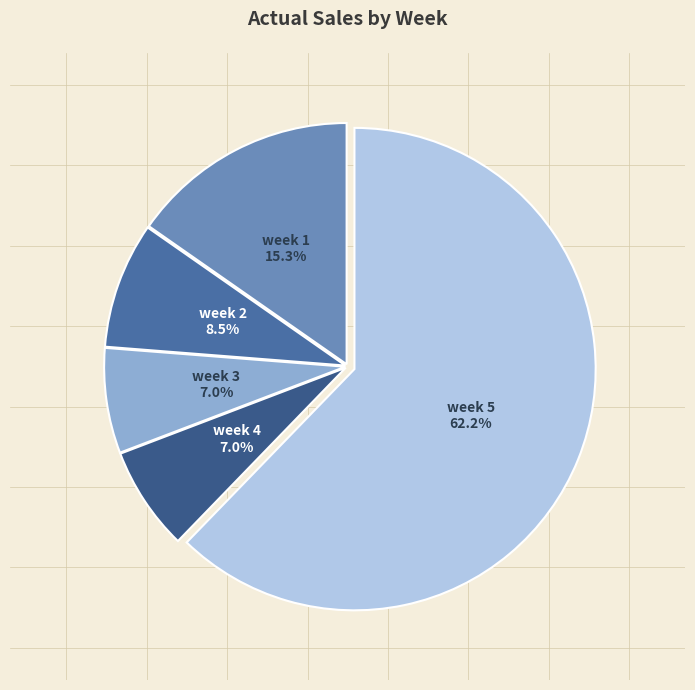

Which has a higher value, week 1 or week 3?

week 1